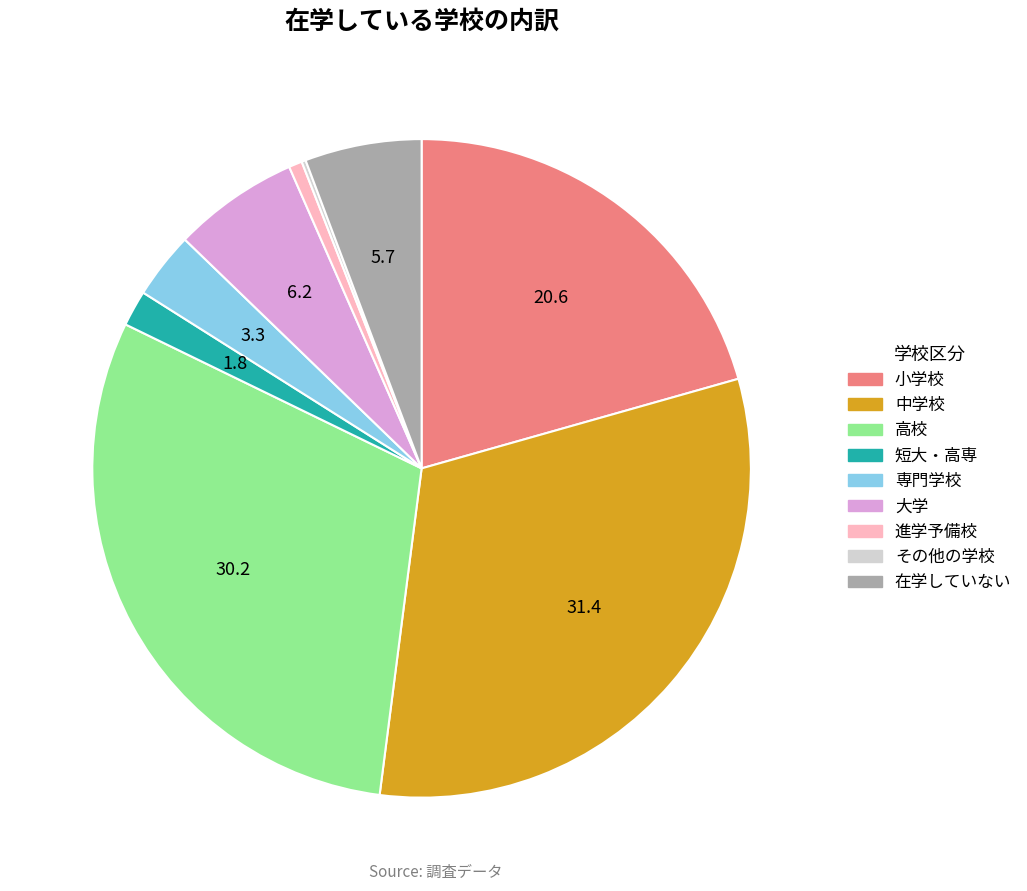

Which has a higher value, 専門学校 or 高校?

高校